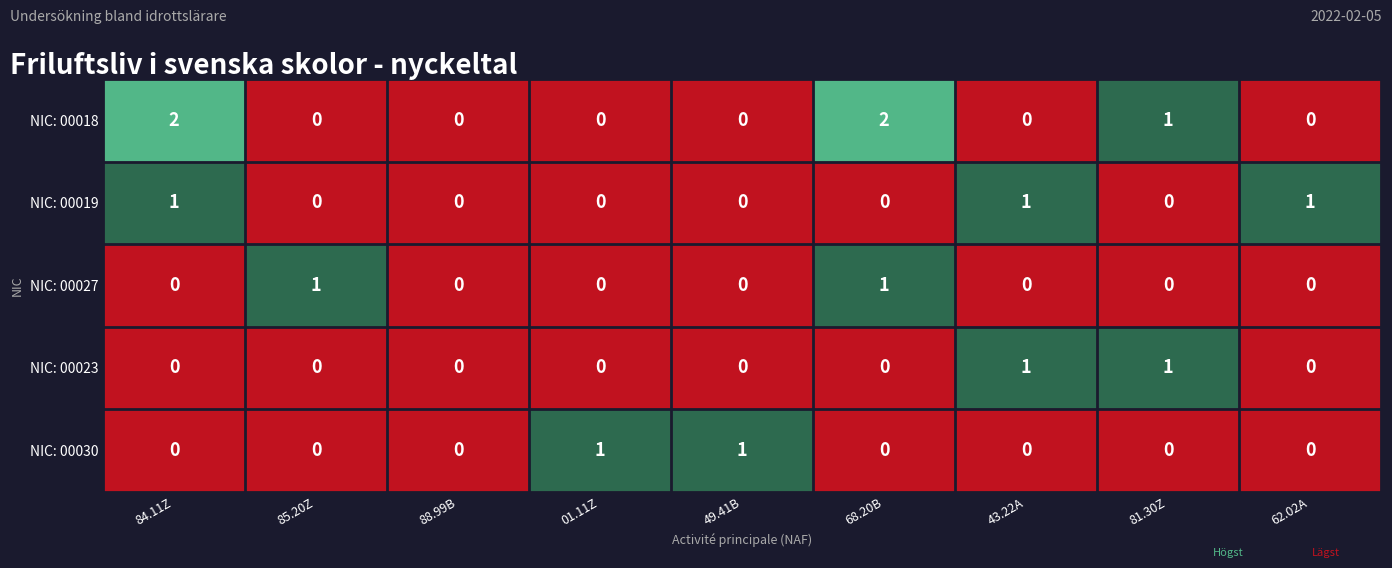

The NIC: 00027 series shows 1 at 68.20B. True or false?

True